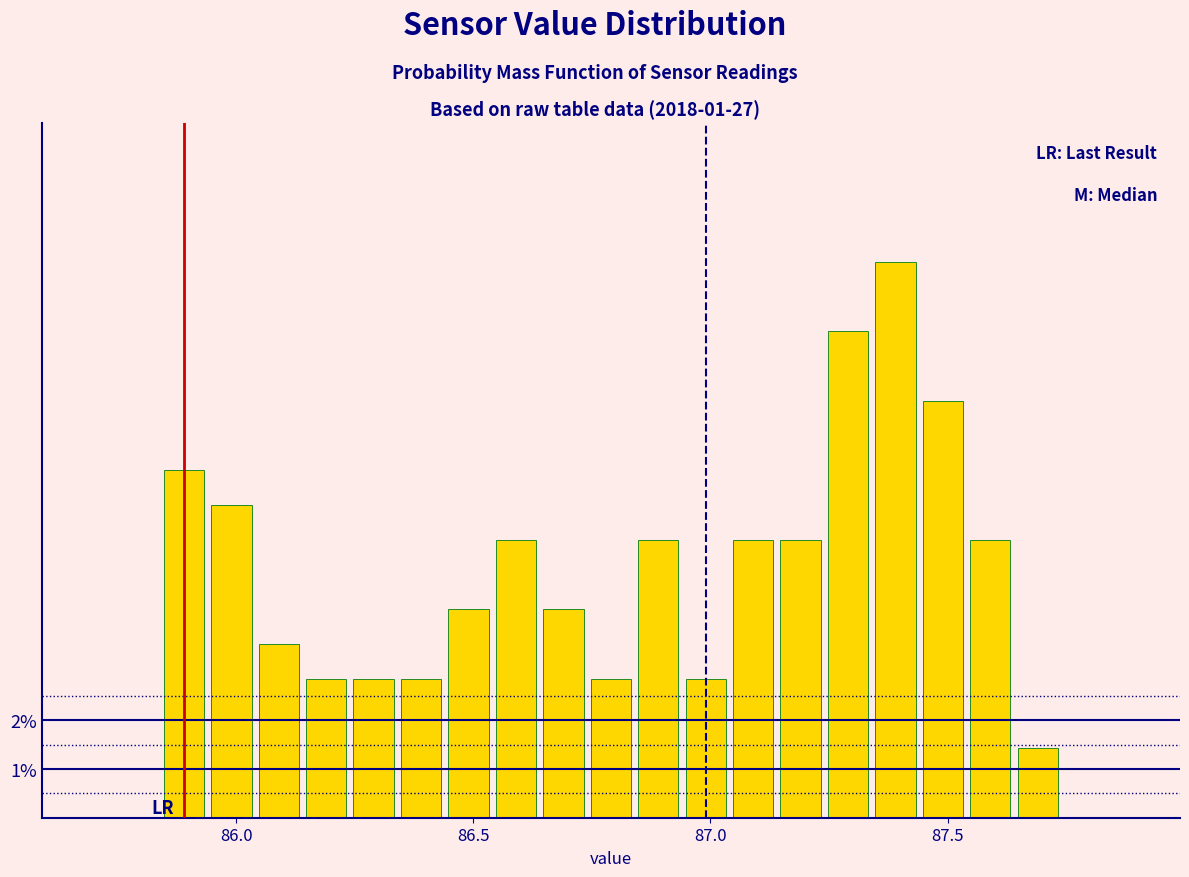

Around what value on the x-axis is the tallest bar? Give the approximate position of its centre, as read against the axis.

87.40